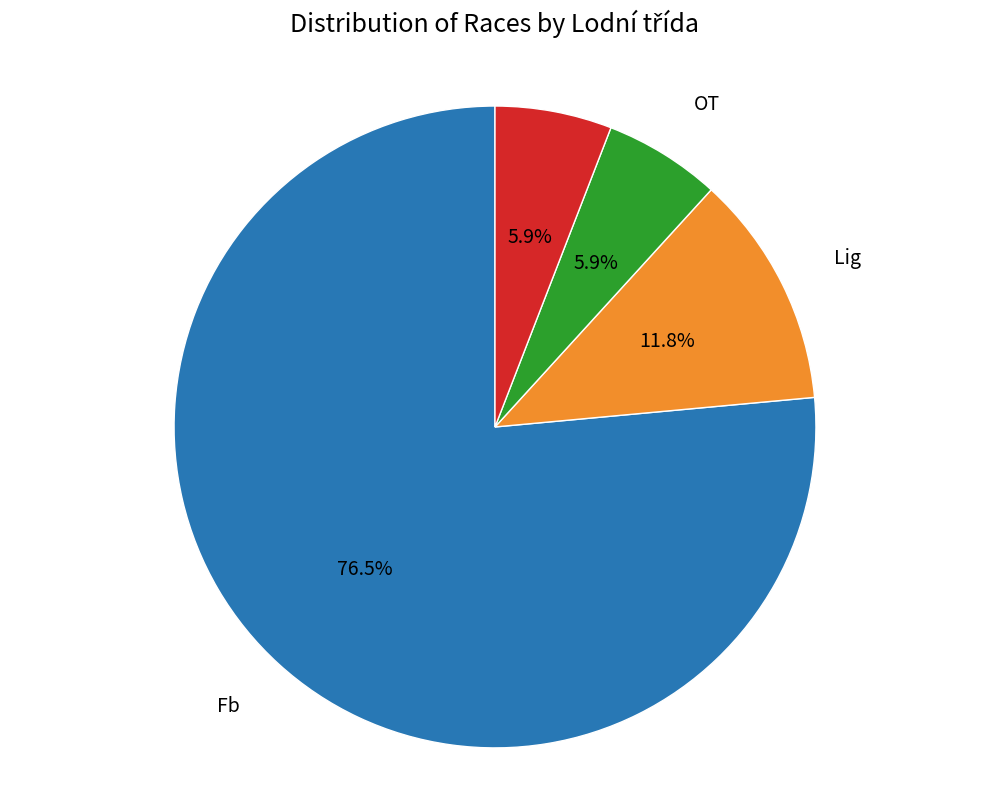

Does any single category account for the majority?

Yes